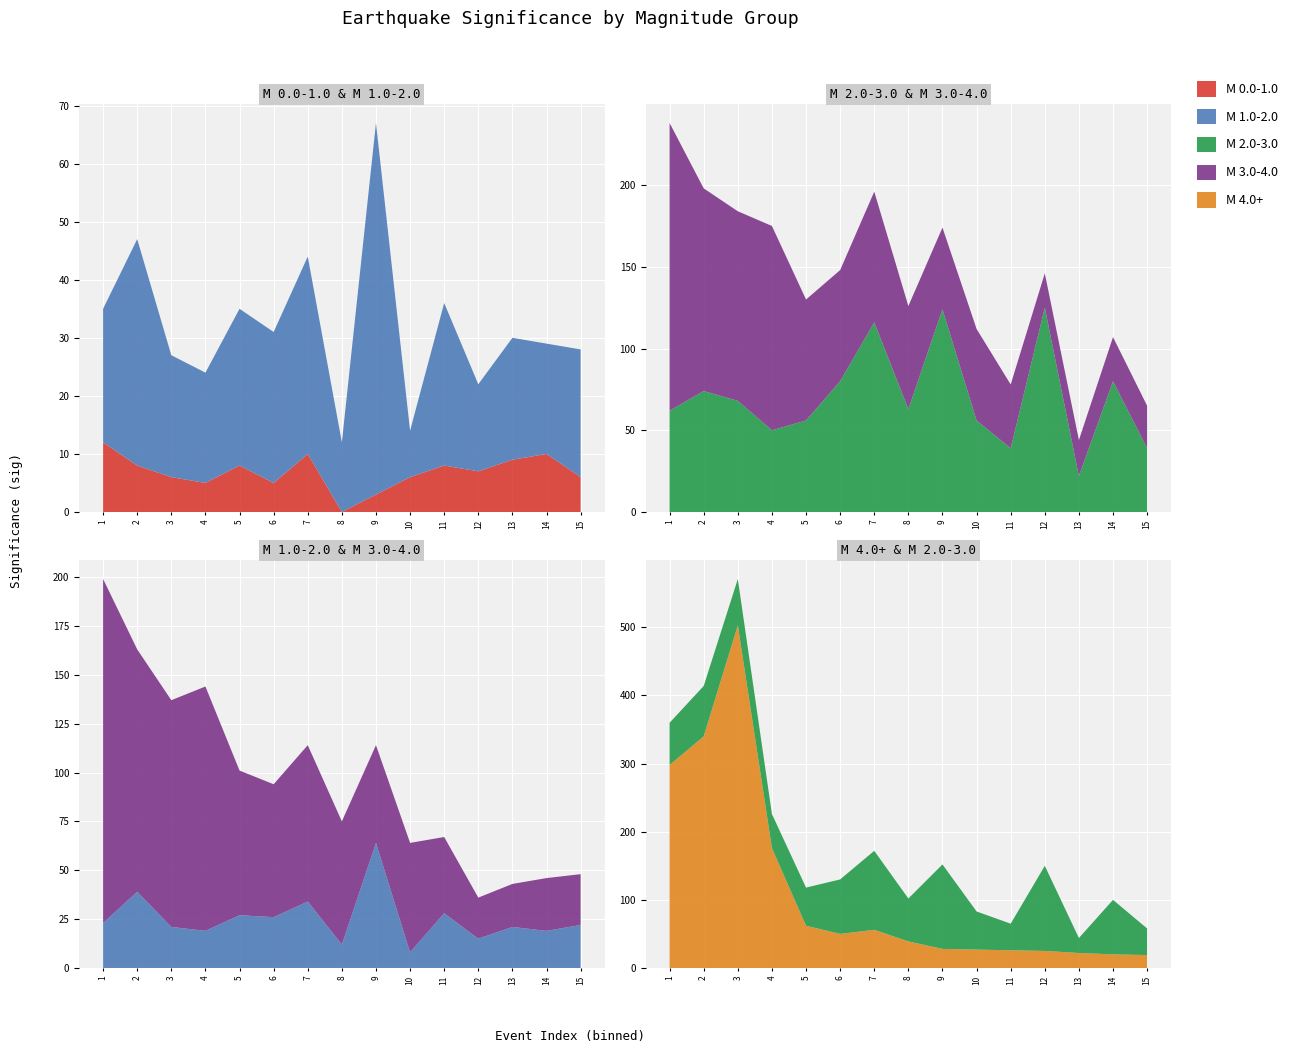

Reading right to left, transcribe all the data shown in this chart.

M 0.0-1.0: 6	10	9	7	8	6	3	0	10	5	8	5	6	8	12
M 1.0-2.0: 22	19	21	15	28	8	64	12	34	26	27	19	21	39	23
M 2.0-3.0: 39	80	22	125	39	56	124	63	116	80	56	50	68	74	62
M 3.0-4.0: 26	27	22	21	39	56	50	63	80	68	74	125	116	124	176
M 4.0+: 19	20	22	25	26	27	28	39	56	50	62	176	503	340	298